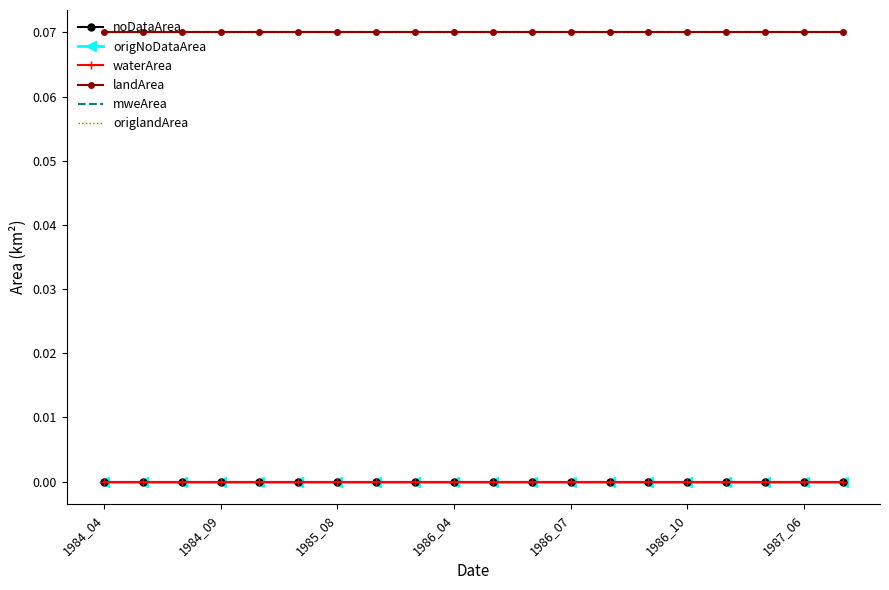

At which category does the chart reach its peak across all series?

1984_04